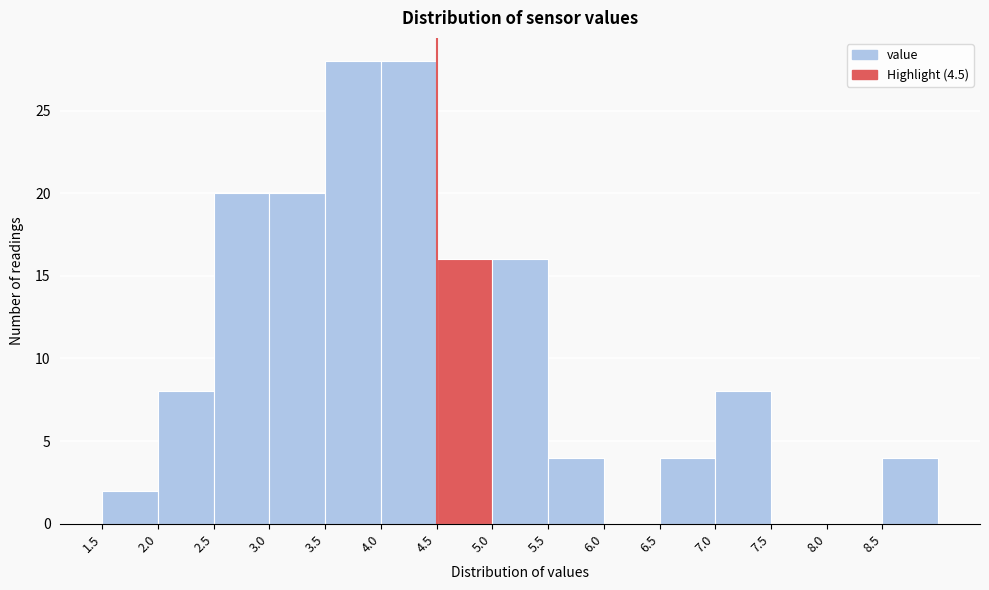

Reading left to right, list every bar in this chart as the range it spans on the x-axis followed by its height. The values are not printed on the chart, so give them approximately, as read against the axis.

1.5 to 2.0: 2
2.0 to 2.5: 8
2.5 to 3.0: 20
3.0 to 3.5: 20
3.5 to 4.0: 28
4.0 to 4.5: 28
4.5 to 5.0: 16
5.0 to 5.5: 16
5.5 to 6.0: 4
6.0 to 6.5: 0
6.5 to 7.0: 4
7.0 to 7.5: 8
7.5 to 8.0: 0
8.0 to 8.5: 0
8.5 to 9.0: 4